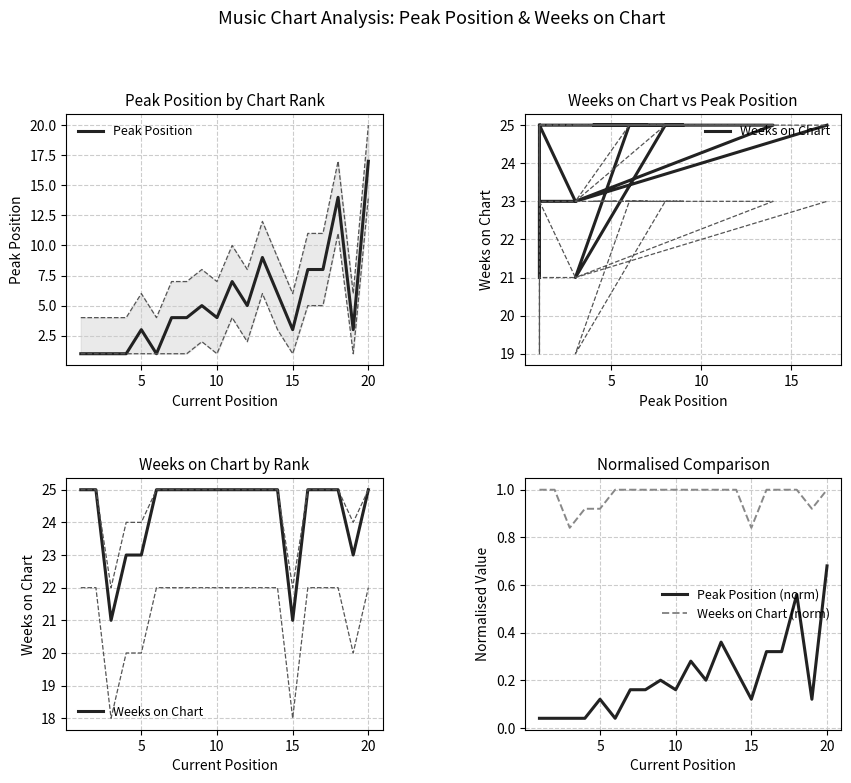

True or false: Weeks on Chart (norm) has a value of 1.0 at 10.

True